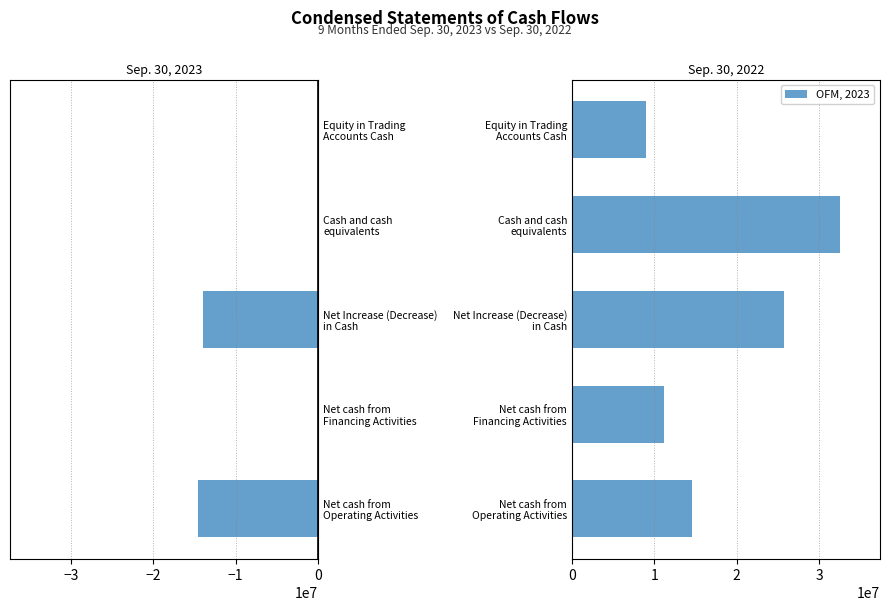

List the series in order of their peak value, lowest first.

Sep. 30, 2023, Sep. 30, 2022